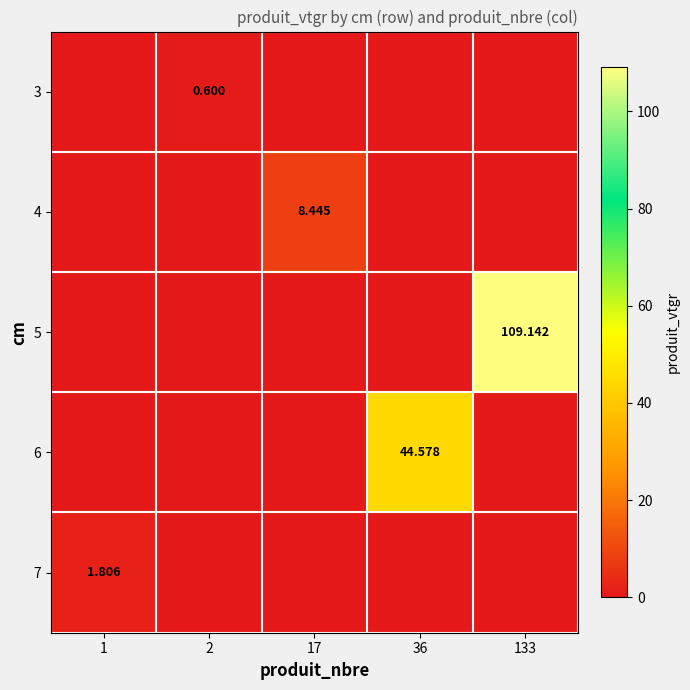

The 7 series shows 1.2 at 17. True or false?

False